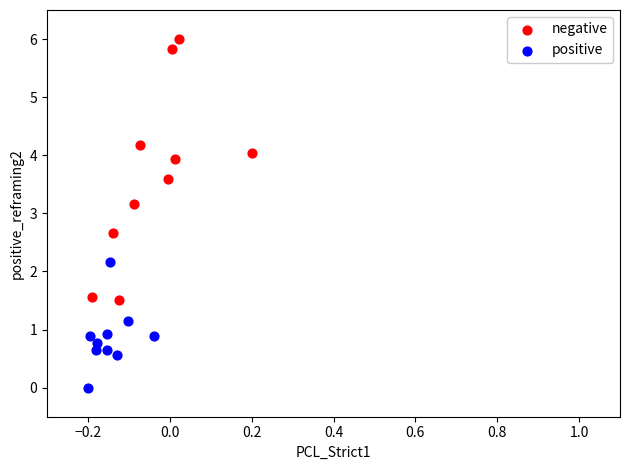

What are all the series names shown in the legend?

negative, positive